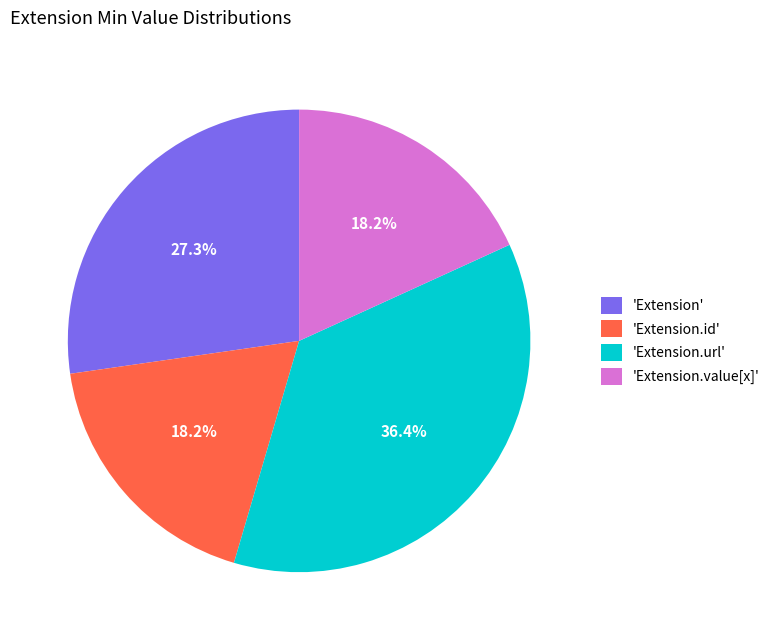

Which category has the biggest portion of the pie?

'Extension.url'